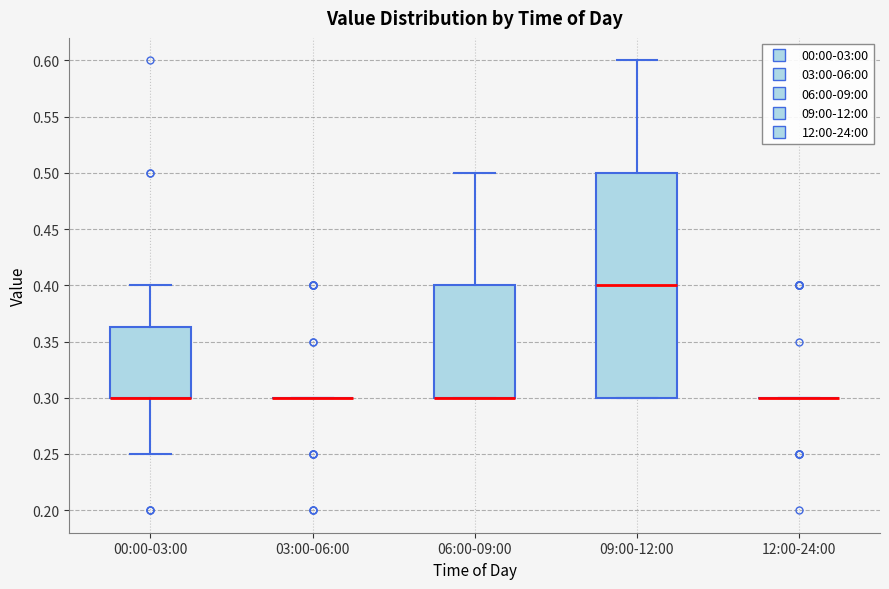

Reading left to right, read every box against the y-axis: the position of its median line, the range the box covers, and the ends of its whiskers. The values are not printed on the chart, so give them approximately, as read against the axis.

00:00-03:00: median 0.300 (drawn on the box's lower edge), box 0.300 to 0.365, whiskers 0.250 to 0.400
03:00-06:00: box collapsed to a line at 0.300, whiskers 0.300 to 0.300
06:00-09:00: median 0.300 (drawn on the box's lower edge), box 0.300 to 0.400, whiskers 0.300 to 0.500
09:00-12:00: median 0.400, box 0.300 to 0.500, whiskers 0.300 to 0.600
12:00-24:00: box collapsed to a line at 0.300, whiskers 0.300 to 0.300